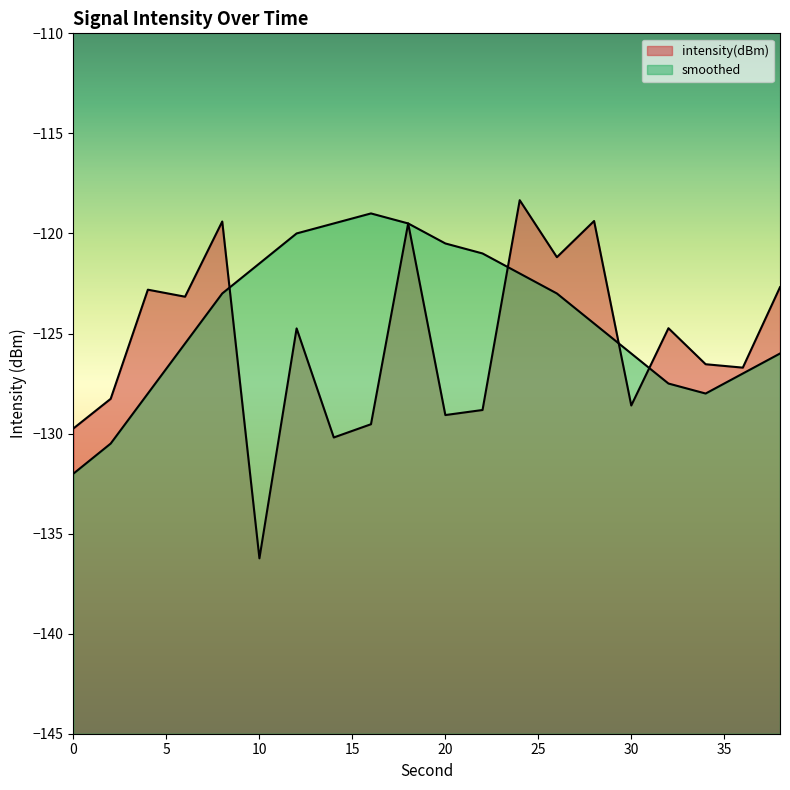

At which category does the chart reach its peak across all series?

24